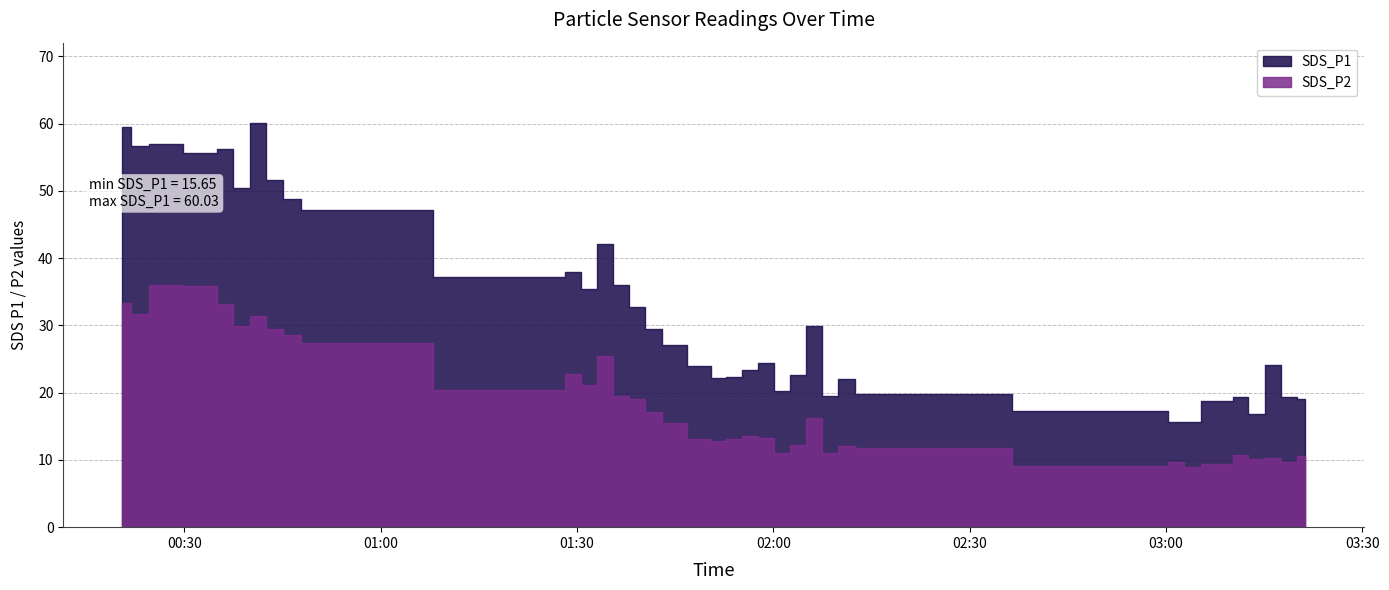

Is the value of SDS_P1 at 2022/02/04 00:36:14 greater than the value of SDS_P2 at 2022/02/04 01:56:29?

Yes